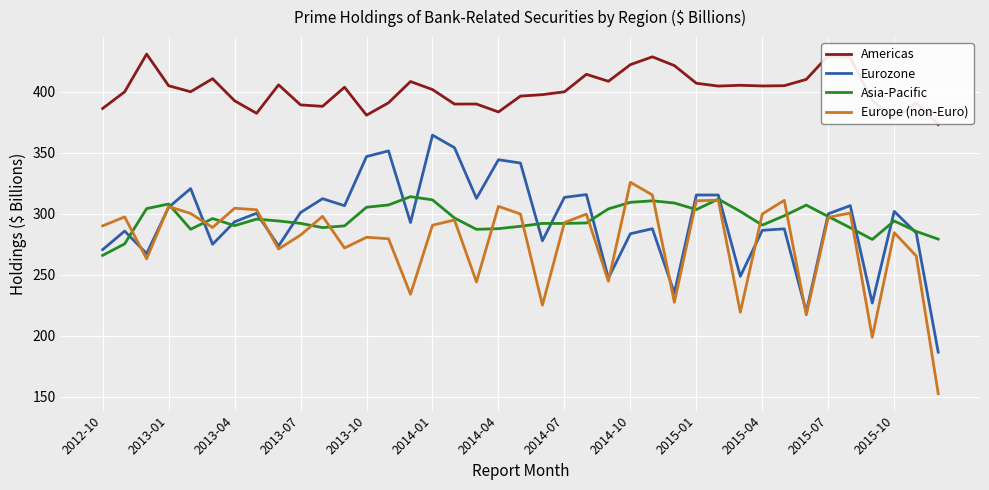

What is the maximum value for Eurozone?

364.6